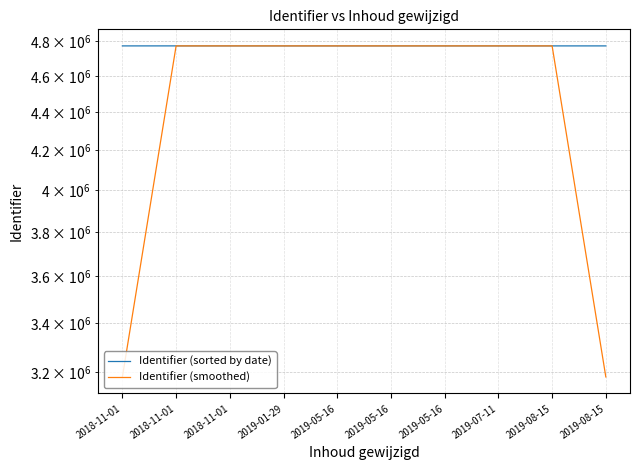

What is the approximate value of Identifier (smoothed) at 2018-11-01?

4772956.0